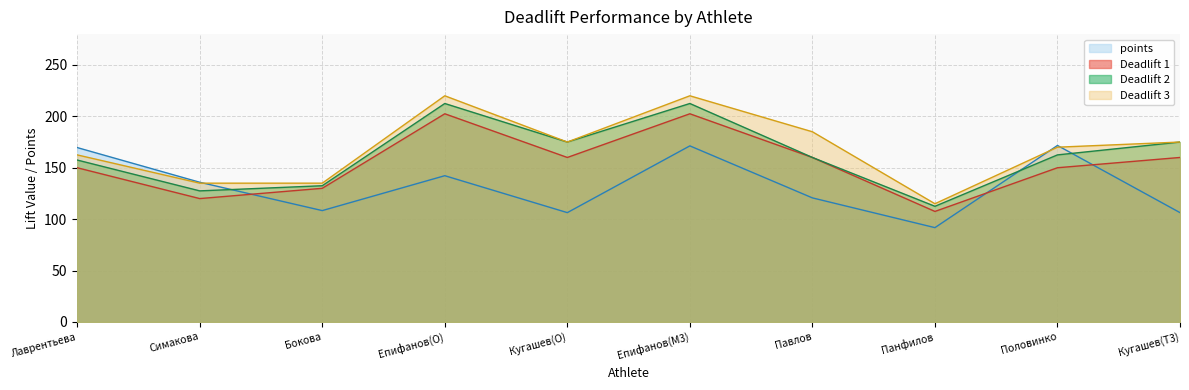

What is the value of the Deadlift 1 point at the 5th from the left?

160.0